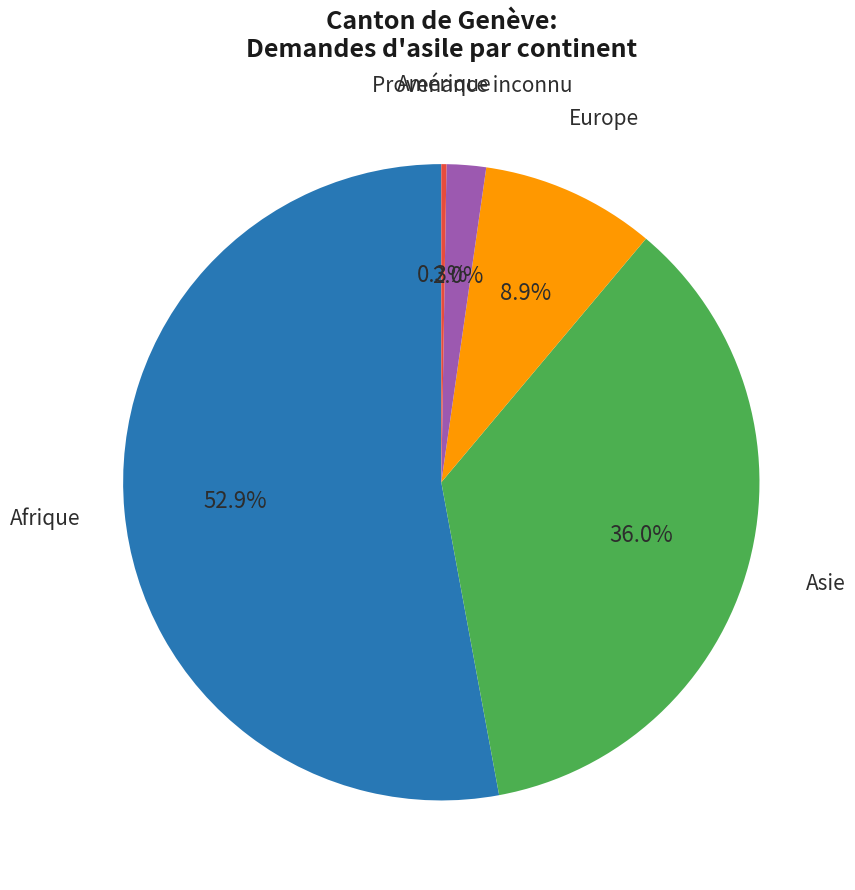

Is there any slice that represents more than half of the pie?

Yes